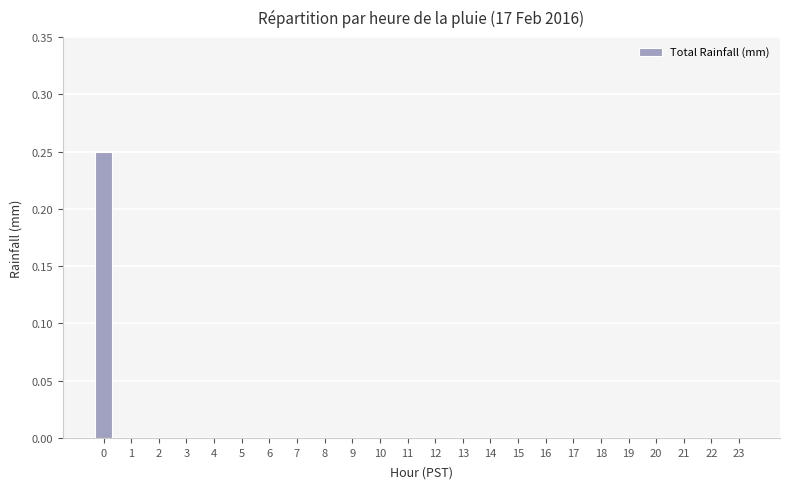

The value at 6 is 0.1. True or false?

False